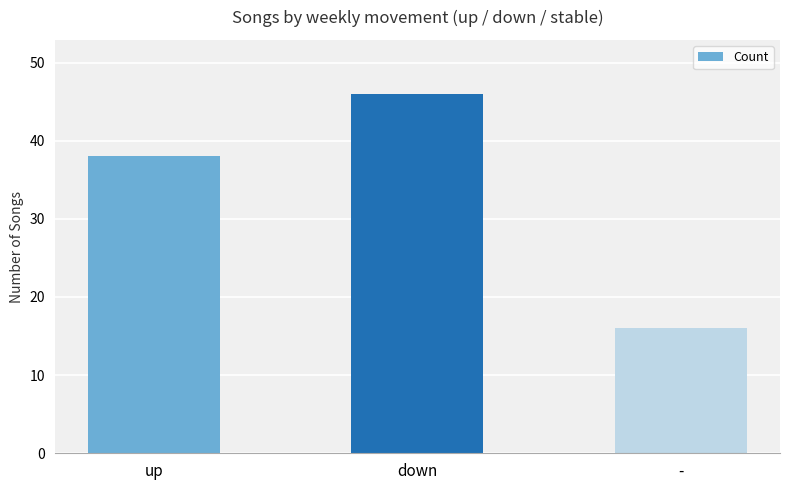

The value at up is 14. True or false?

False